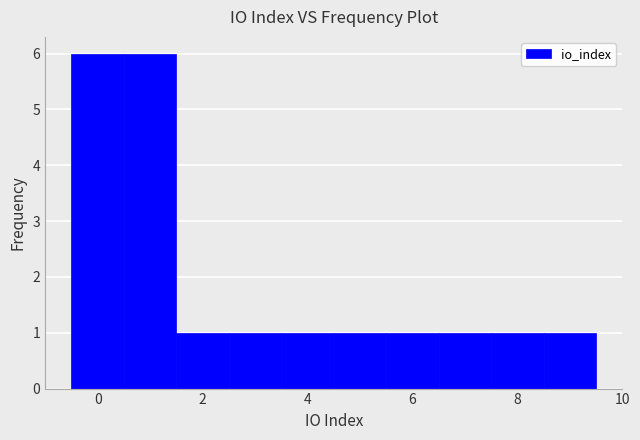

Reading left to right, transcribe this chart: for each bar, give the range it covers on the x-axis and its height. Neither the bar edges nor the heights are printed on the chart, so give them approximately, as read against the axes.

-0.5 to 0.5: 6
0.5 to 1.5: 6
1.5 to 2.5: 1
2.5 to 3.5: 1
3.5 to 4.5: 1
4.5 to 5.5: 1
5.5 to 6.5: 1
6.5 to 7.5: 1
7.5 to 8.5: 1
8.5 to 9.5: 1